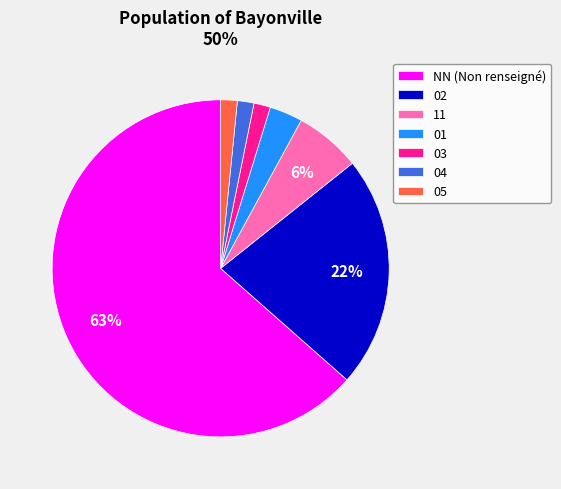

Which category has the biggest portion of the pie?

NN